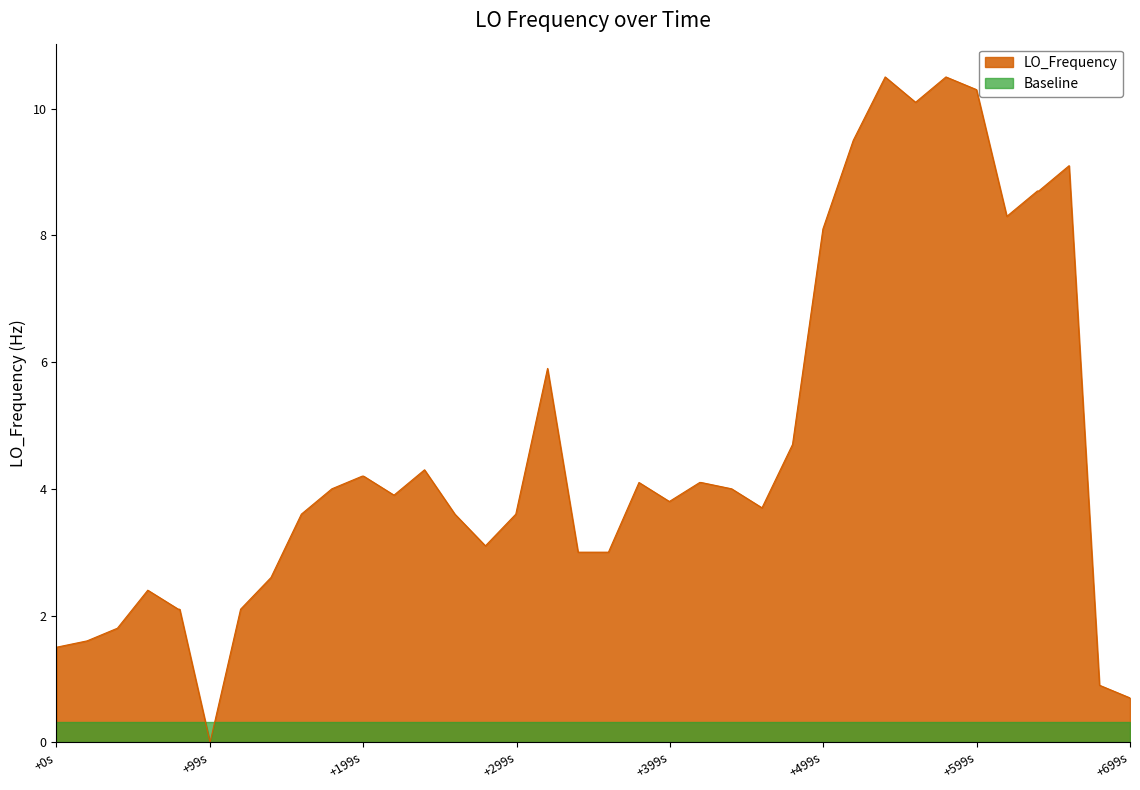

True or false: LO_Frequency and Baseline intersect in this chart.

True